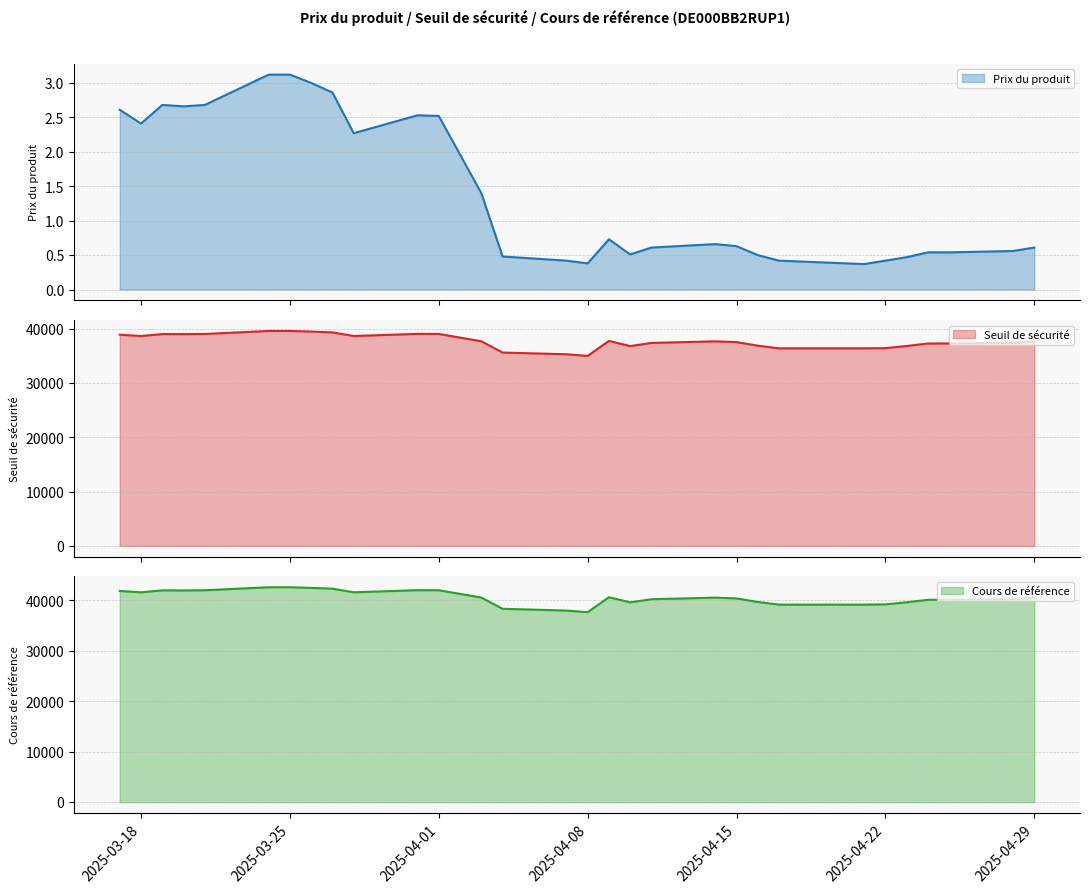

What is the difference between the maximum and minimum values in the Seuil de sécurité series?

4596.0